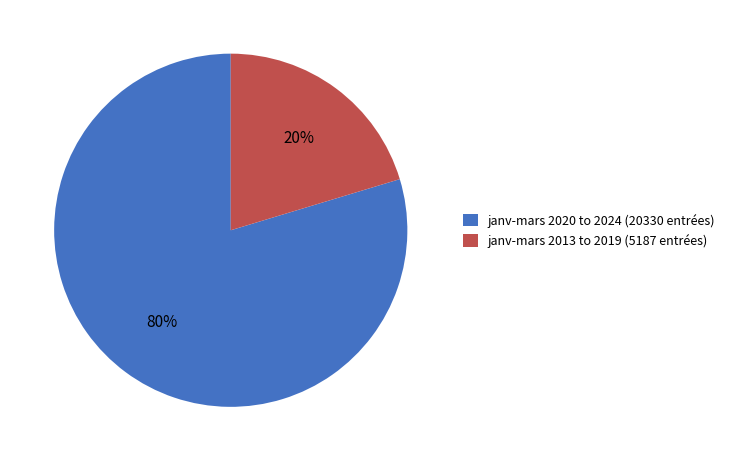

Do janv-mars 2013 to 2019 (5187 entrées) and janv-mars 2020 to 2024 (20330 entrées) together represent more than half of the pie?

Yes